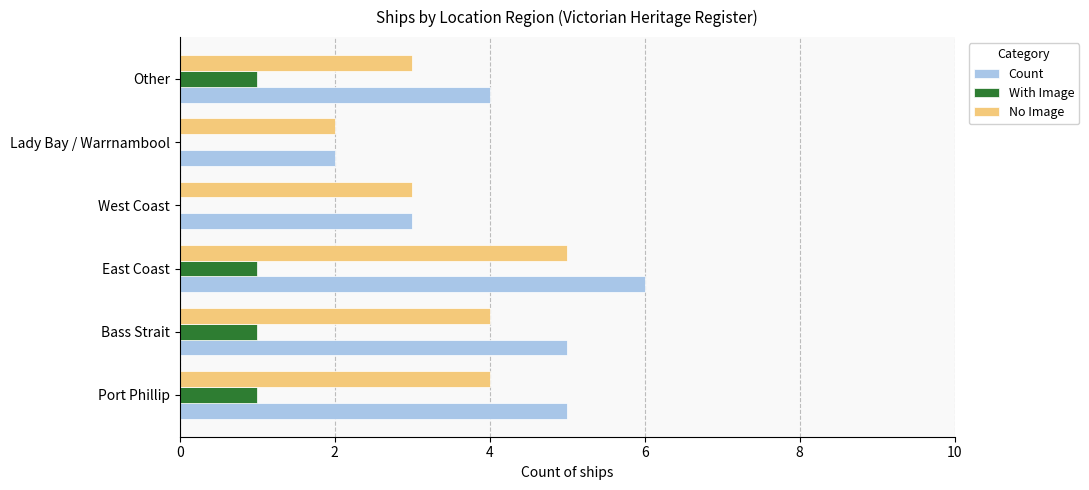

Which series has the largest total across all categories?

Count